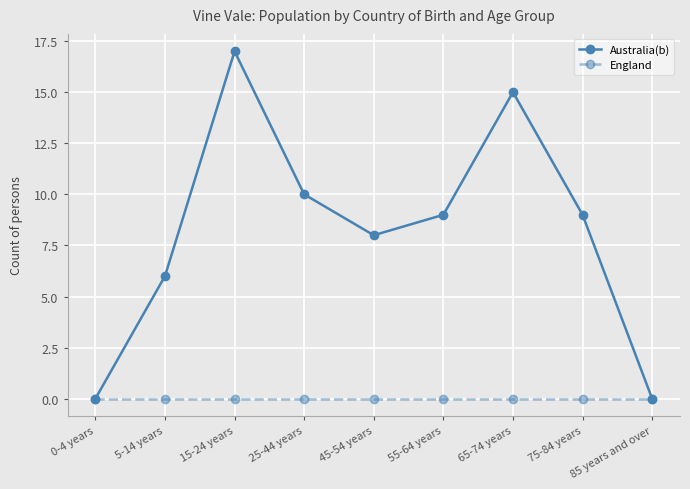

Reading left to right, what are all the values shown in this chart?

Australia(b): 0	6	17	10	8	9	15	9	0
England: 0	0	0	0	0	0	0	0	0